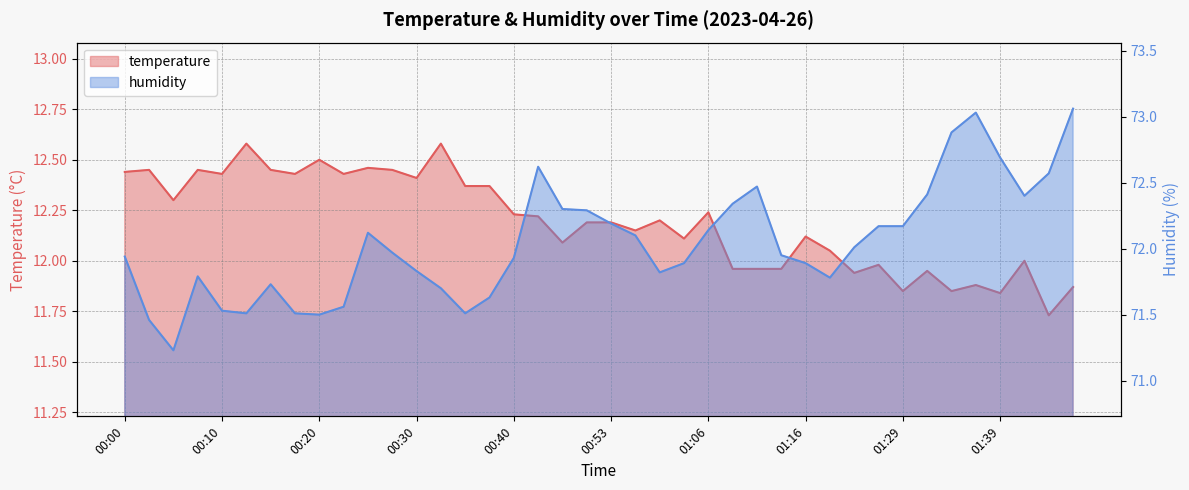

What is the value of the temperature point at the 6th from the left?

12.6